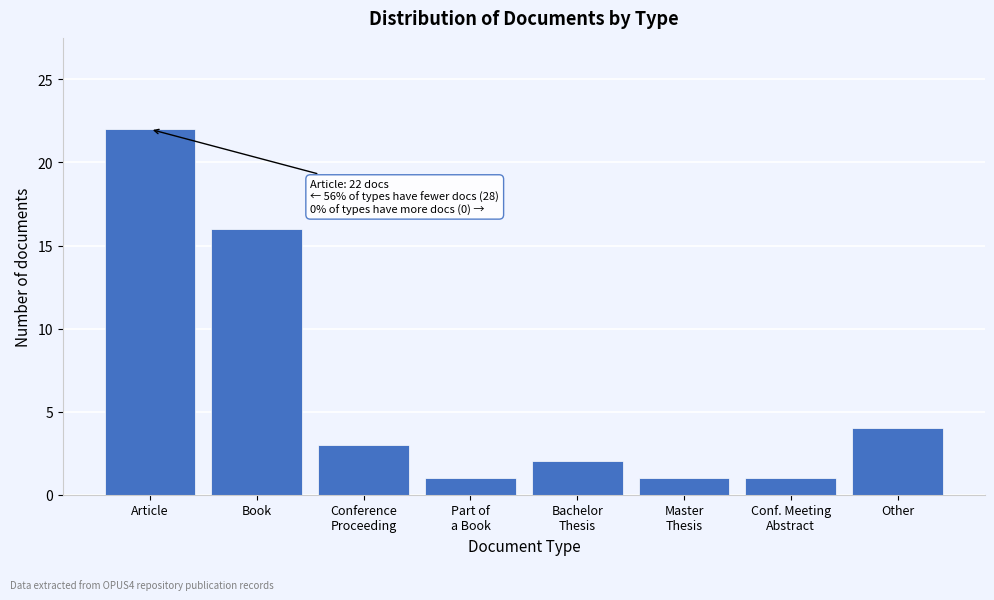

Reading left to right, transcribe all the data shown in this chart.

22	16	3	1	2	1	1	4